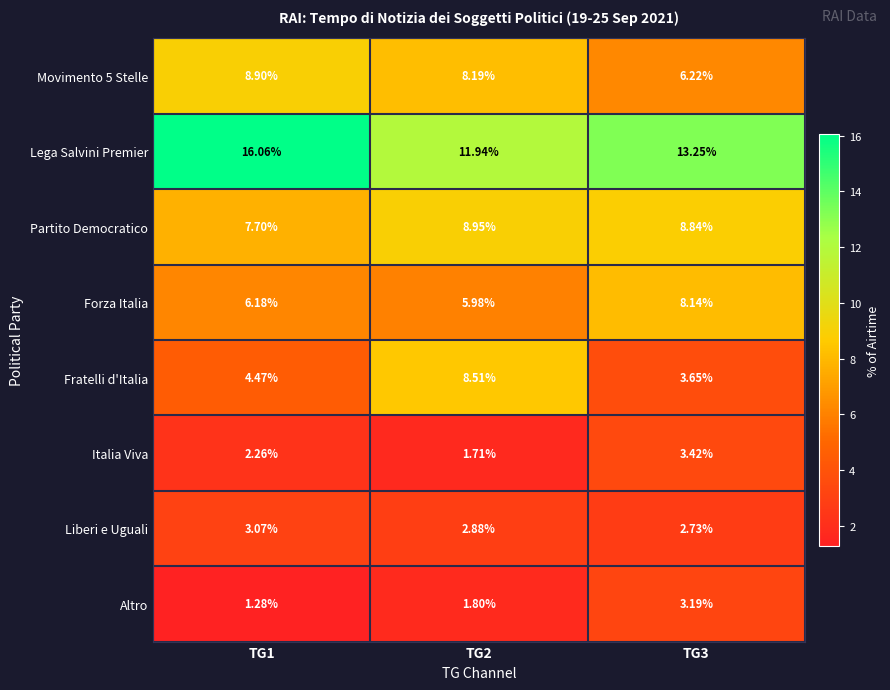

Between TG1 and TG2, which series saw the biggest shift?

Lega Salvini Premier